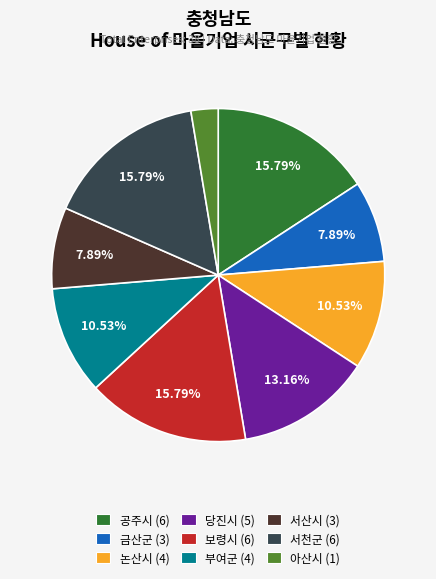

To the nearest percent, what is the average slice percentage?

11%